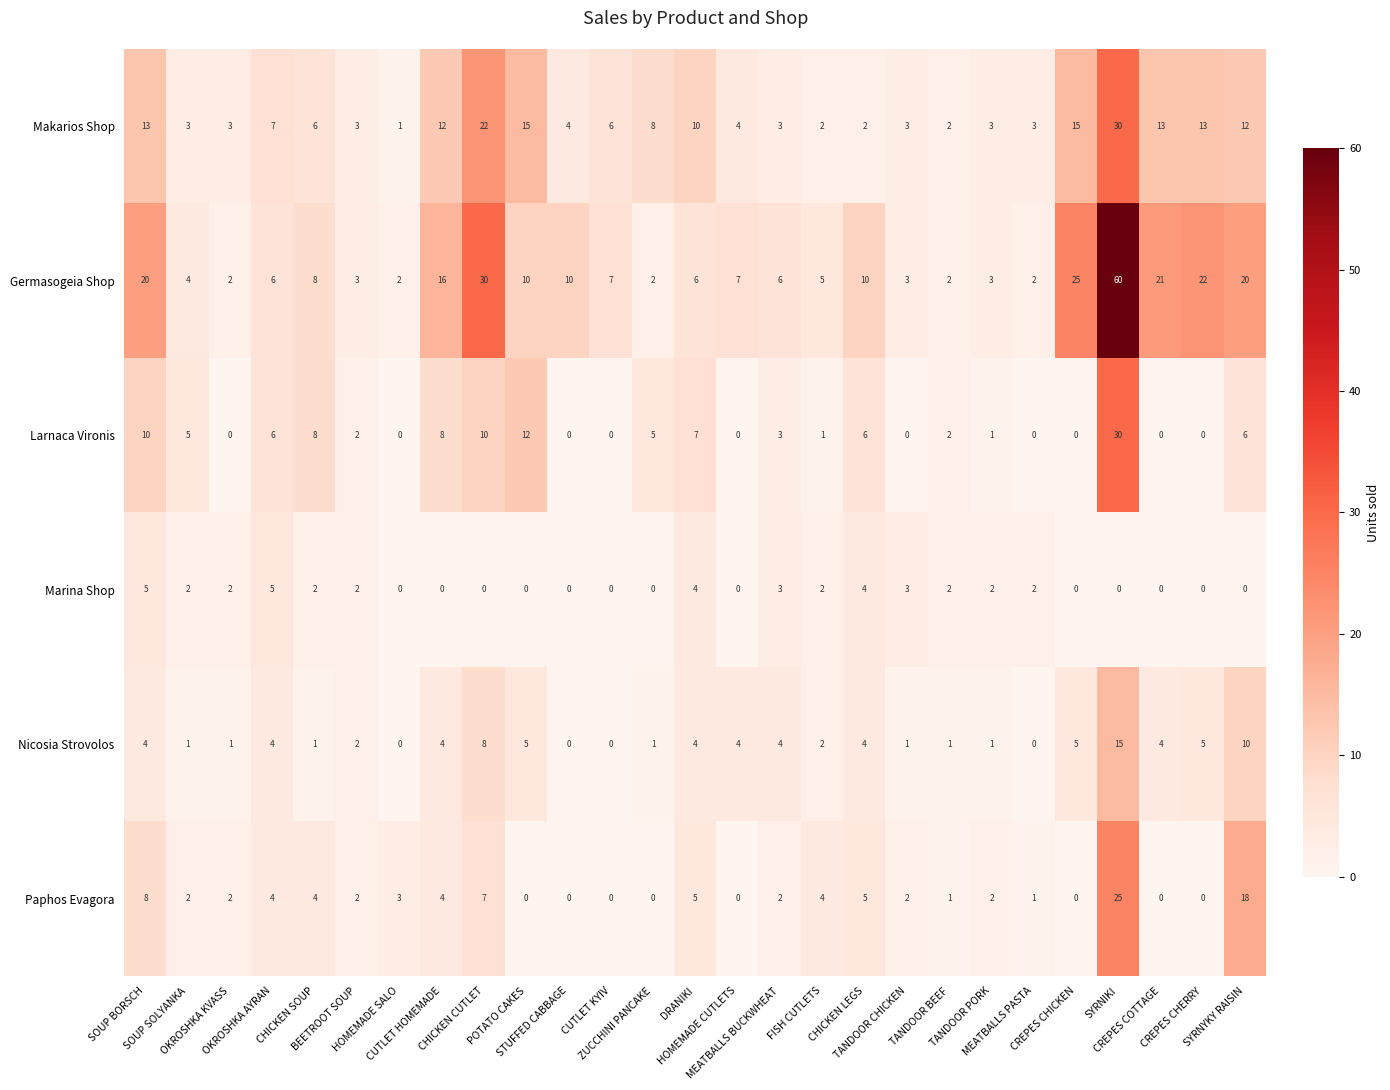

Which series has the largest total across all categories?

Germasogeia Shop